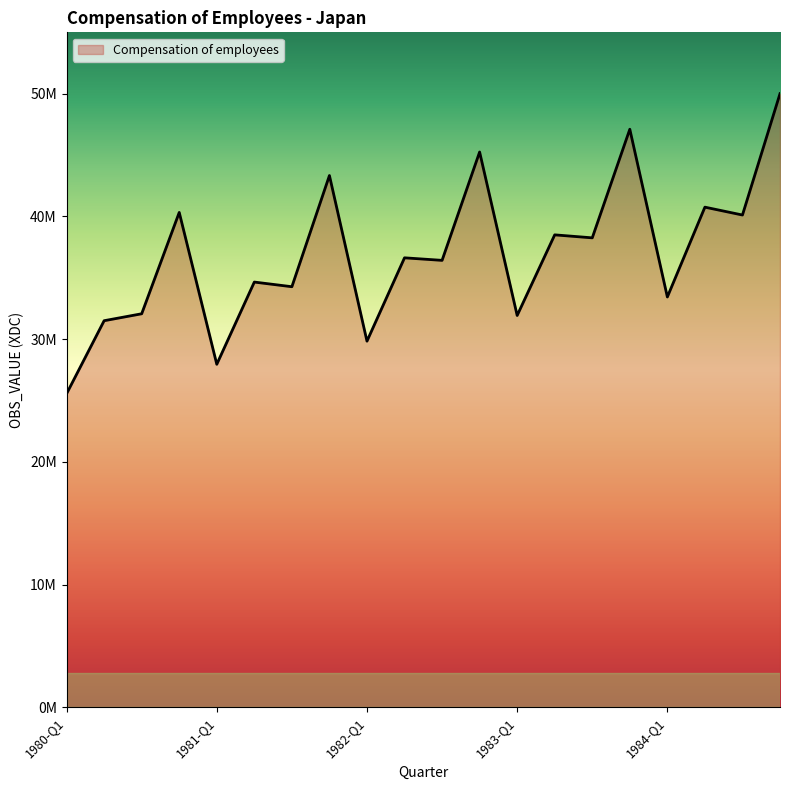

List the labels in order of value, largest first.

1984-Q4, 1983-Q4, 1982-Q4, 1981-Q4, 1984-Q2, 1980-Q4, 1984-Q3, 1983-Q2, 1983-Q3, 1982-Q2, 1982-Q3, 1981-Q2, 1981-Q3, 1984-Q1, 1980-Q3, 1983-Q1, 1980-Q2, 1982-Q1, 1981-Q1, 1980-Q1